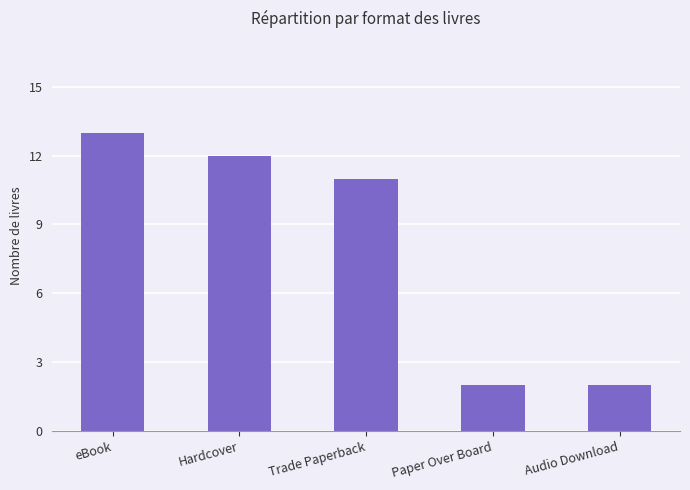

Is it true that the value at Hardcover is 7?

False